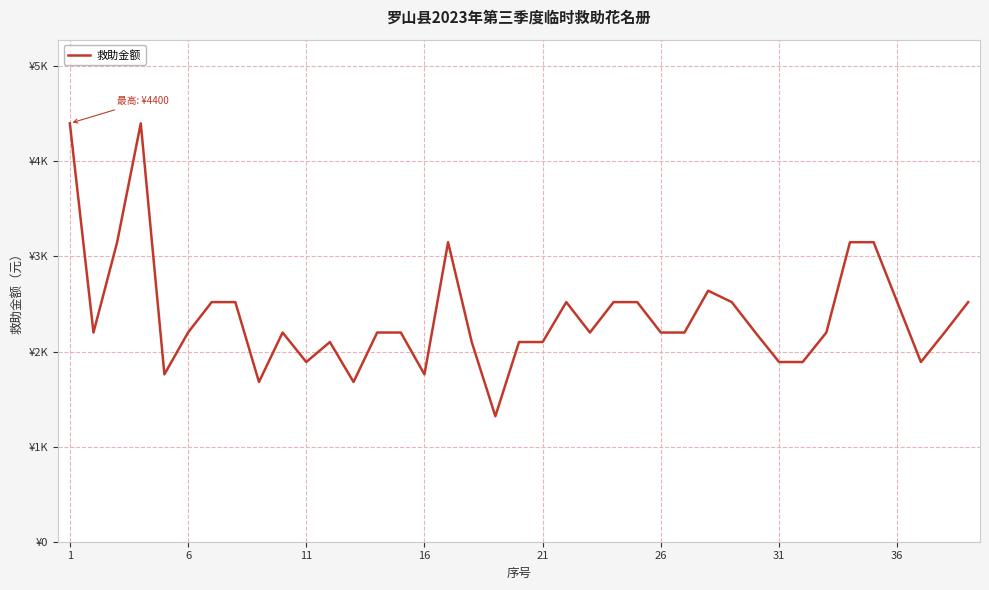

Is this an area chart (filled region under the line)?

No